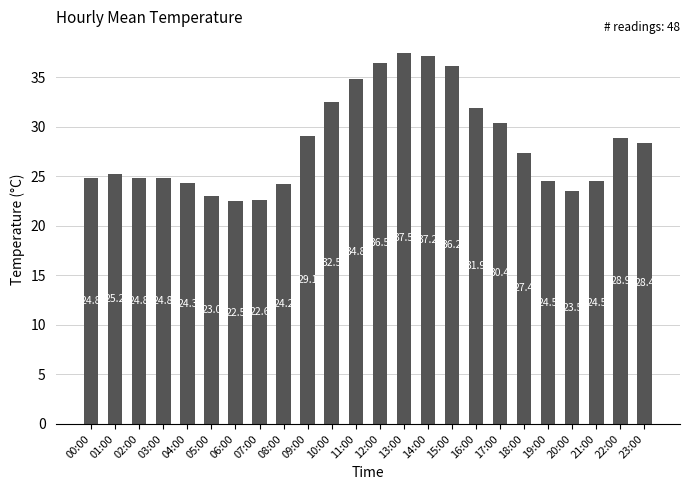

What is the change in value from 08:00 to 20:00?

-0.7